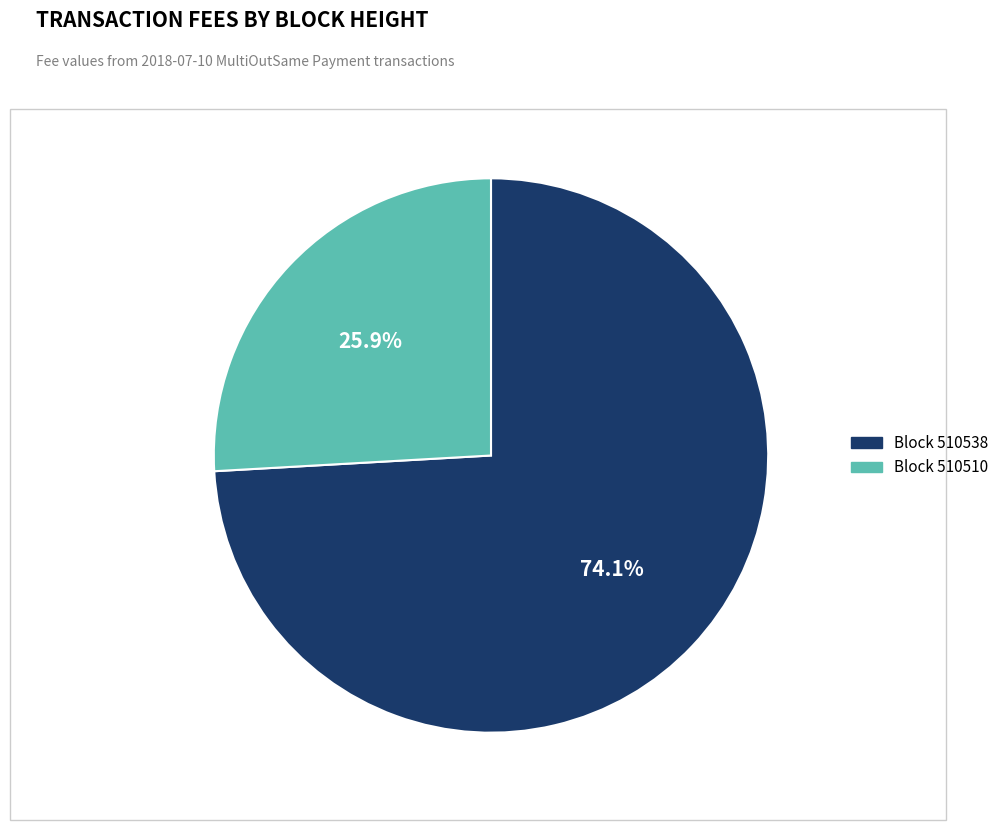

Count the number of slices in the pie.

2